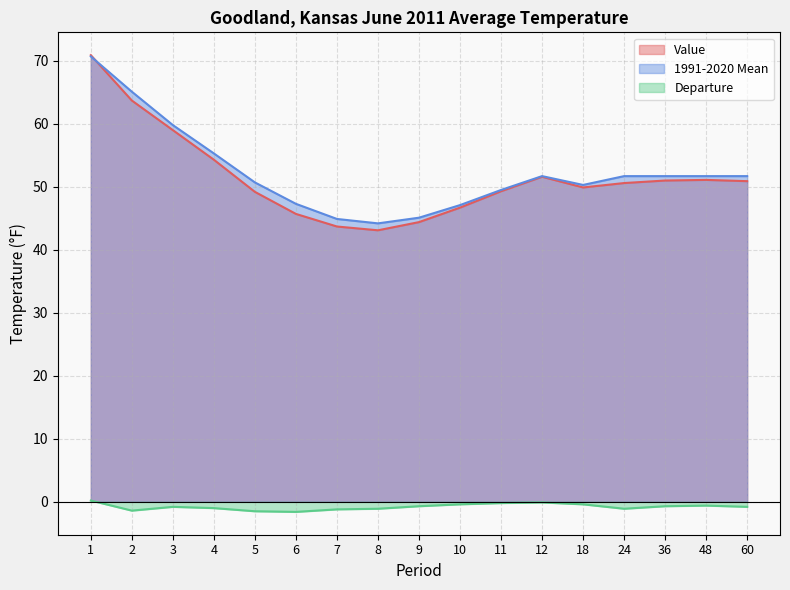

How many values in the 1991-2020 Mean series are below 51?

8